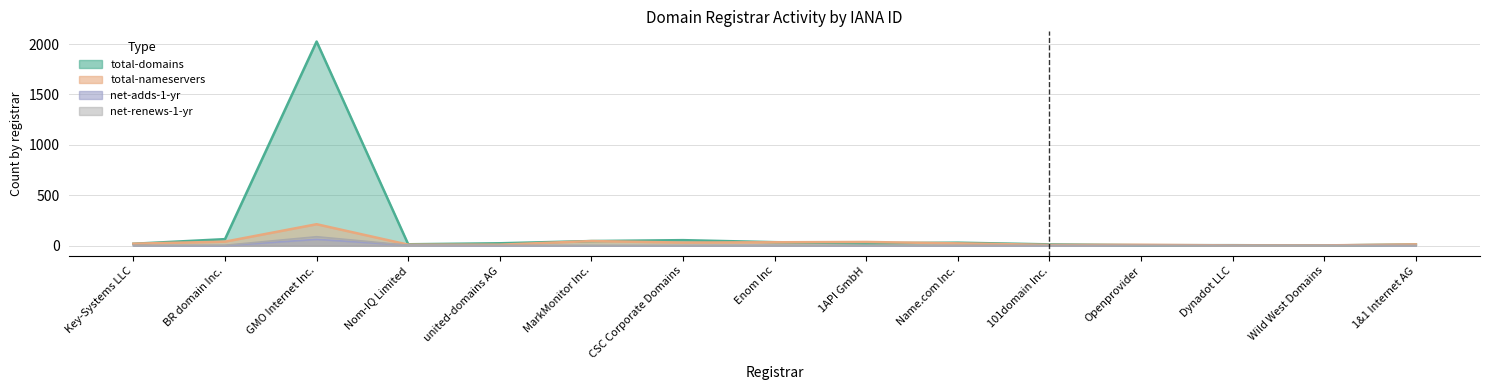

Reading right to left, list all the values displayed in this chart.

total-domains: 1&1 Internet AG=11	Wild West Domains=1	Dynadot LLC=4	Openprovider=4	101domain Inc.=12	Name.com Inc.=29	1API GmbH=23	Enom Inc=34	CSC Corporate Domains=54	MarkMonitor Inc.=45	united-domains AG=23	Nom-IQ Limited=13	GMO Internet Inc.=2025	BR domain Inc.=64	Key-Systems LLC=18
total-nameservers: 1&1 Internet AG=12	Wild West Domains=2	Dynadot LLC=2	Openprovider=8	101domain Inc.=7	Name.com Inc.=22	1API GmbH=36	Enom Inc=33	CSC Corporate Domains=30	MarkMonitor Inc.=45	united-domains AG=9	Nom-IQ Limited=9	GMO Internet Inc.=212	BR domain Inc.=39	Key-Systems LLC=19
net-adds-1-yr: 1&1 Internet AG=0	Wild West Domains=0	Dynadot LLC=0	Openprovider=0	101domain Inc.=0	Name.com Inc.=0	1API GmbH=0	Enom Inc=2	CSC Corporate Domains=0	MarkMonitor Inc.=0	united-domains AG=0	Nom-IQ Limited=4	GMO Internet Inc.=62	BR domain Inc.=0	Key-Systems LLC=0
net-renews-1-yr: 1&1 Internet AG=0	Wild West Domains=0	Dynadot LLC=0	Openprovider=0	101domain Inc.=0	Name.com Inc.=1	1API GmbH=0	Enom Inc=1	CSC Corporate Domains=0	MarkMonitor Inc.=0	united-domains AG=1	Nom-IQ Limited=3	GMO Internet Inc.=88	BR domain Inc.=3	Key-Systems LLC=0